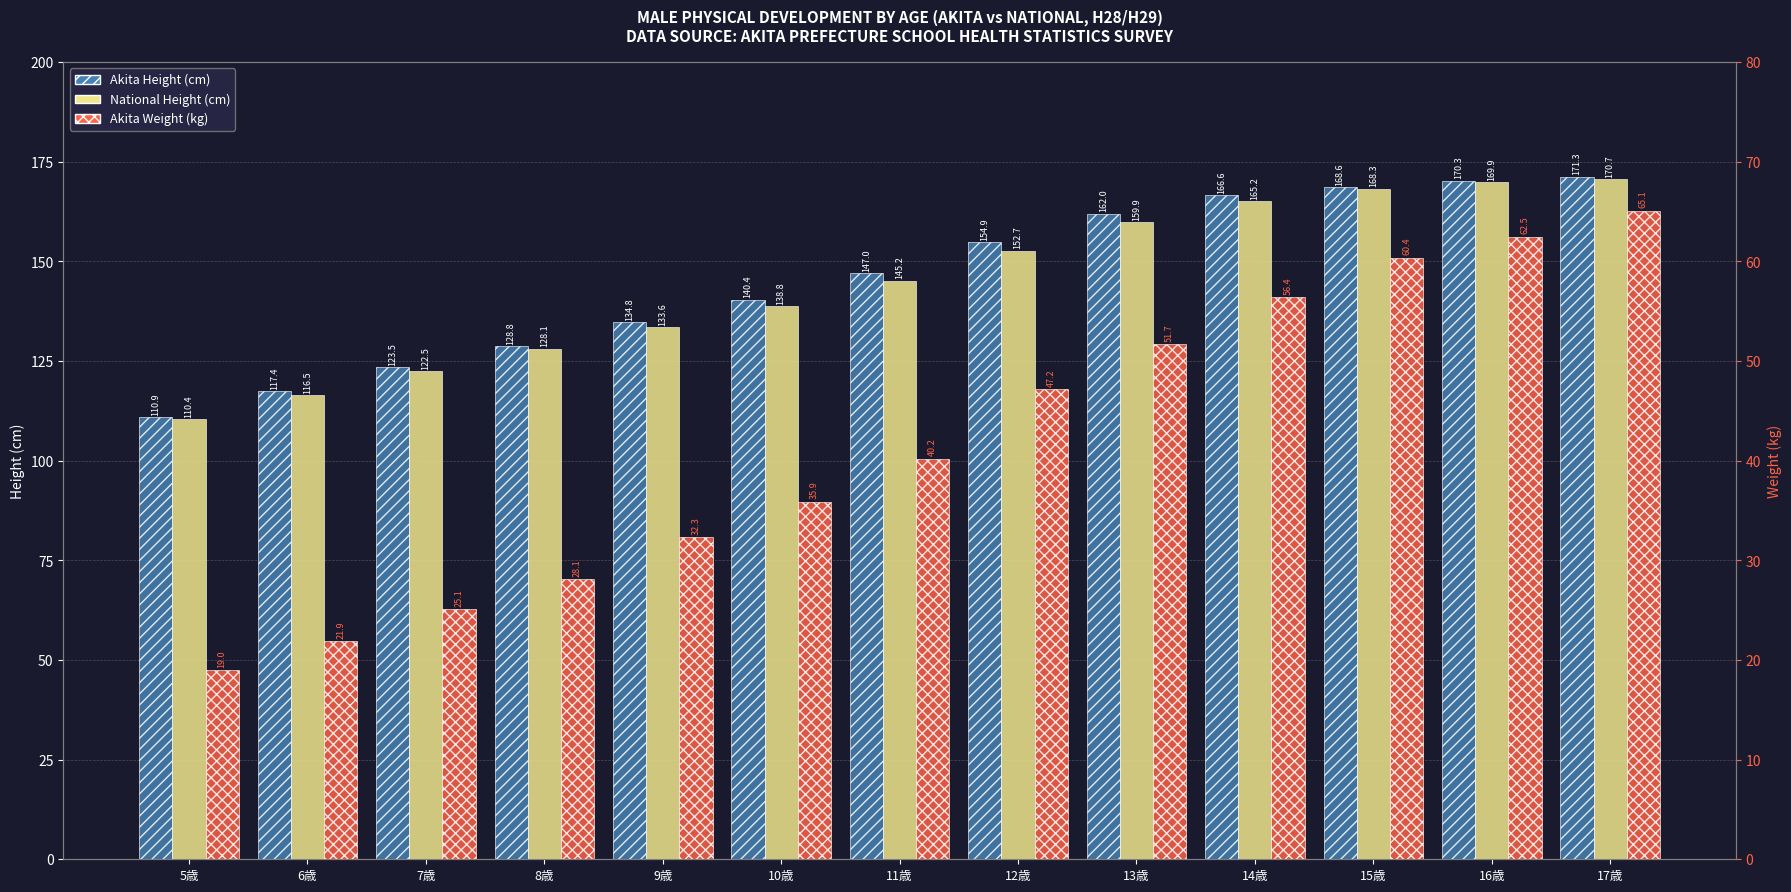

What is the smallest value displayed?

19.0